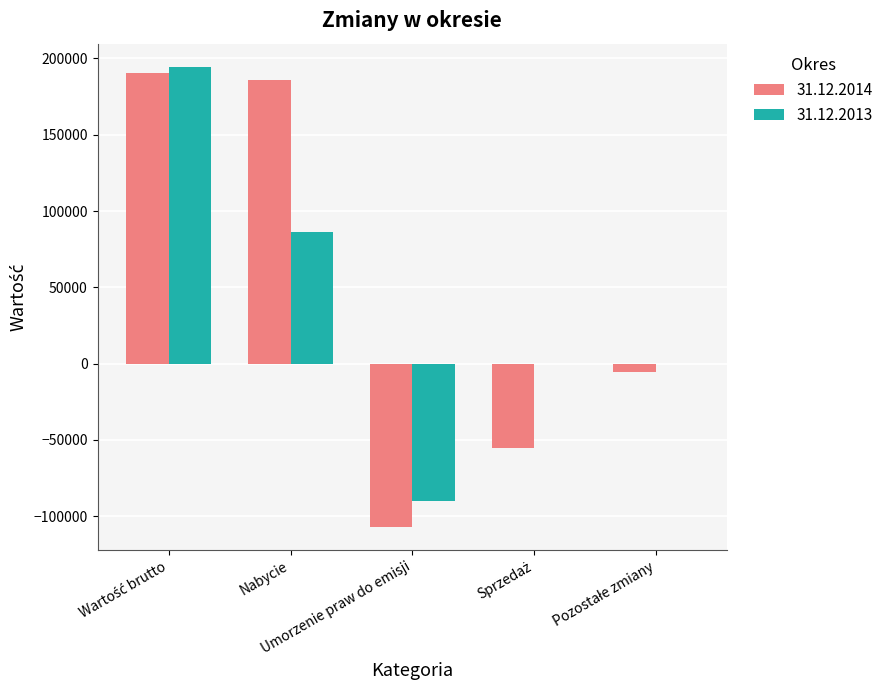

What is the greatest value displayed?

194622